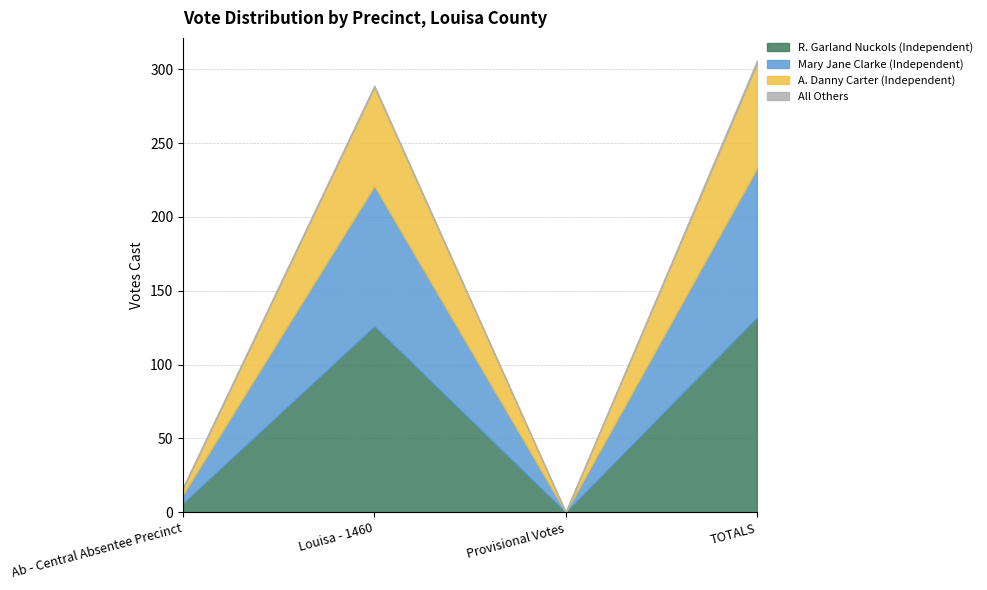

What is the value of the All Others point at the 2nd from the left?

1